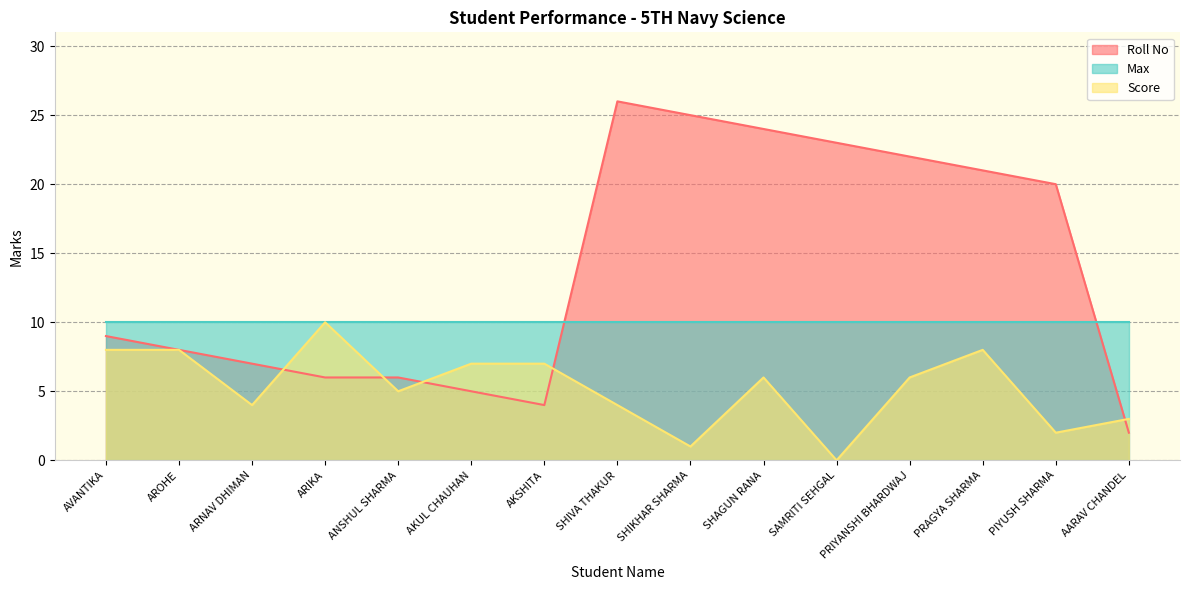

Read the Score value at ARIKA, to the nearest 5.

10